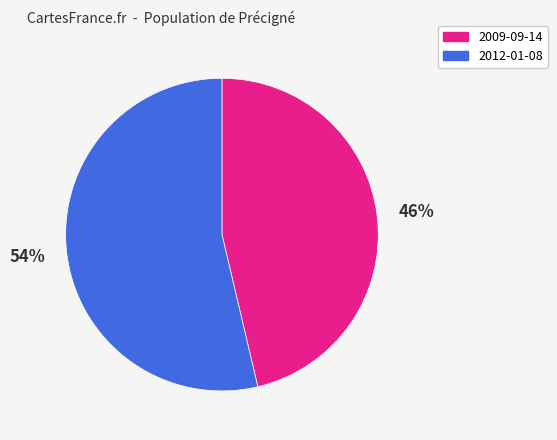

The 2009-09-14 slice represents 56% of the pie. True or false?

False